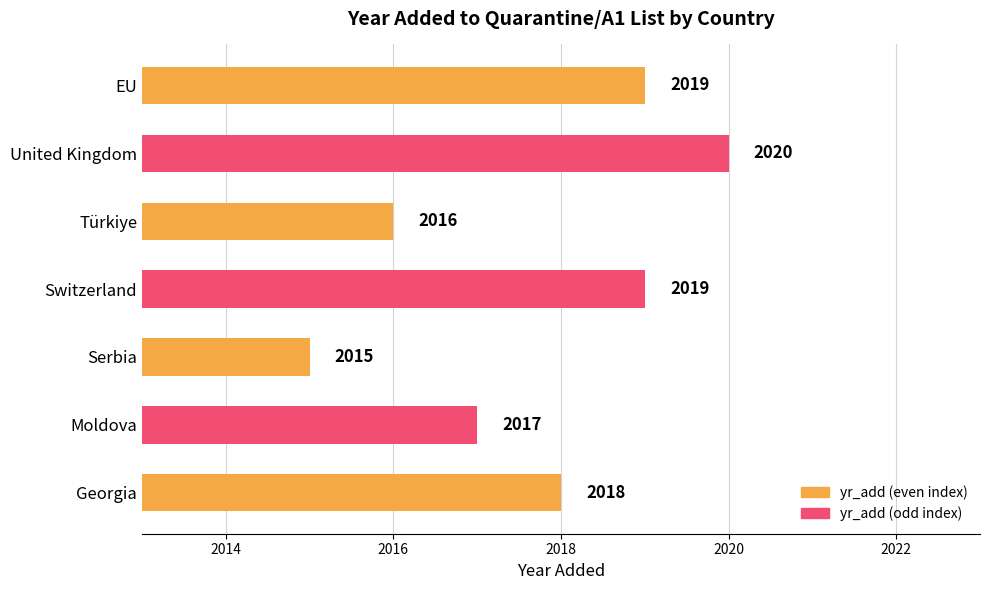

What is the change in value from Switzerland to Türkiye?

-3